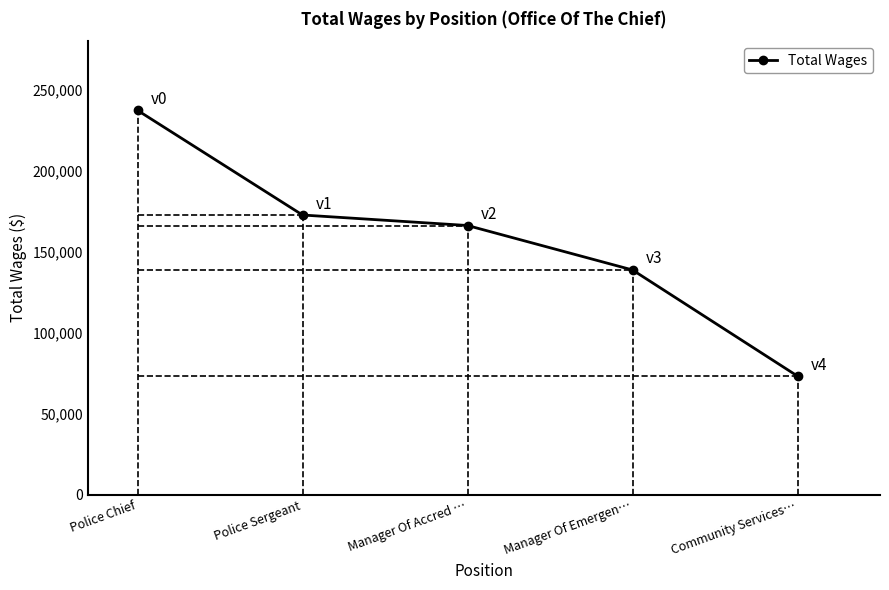

What is the value of the 1st point from the left?

237320